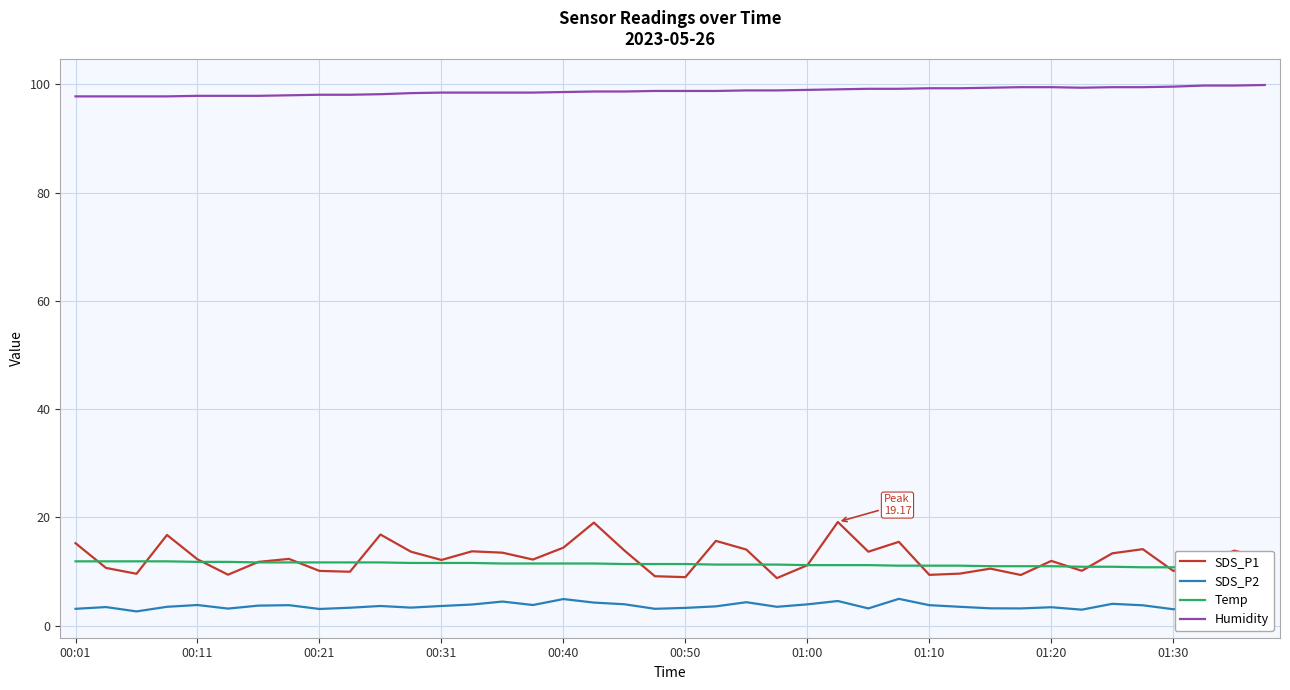

What is the lowest value of the Humidity series?

97.8